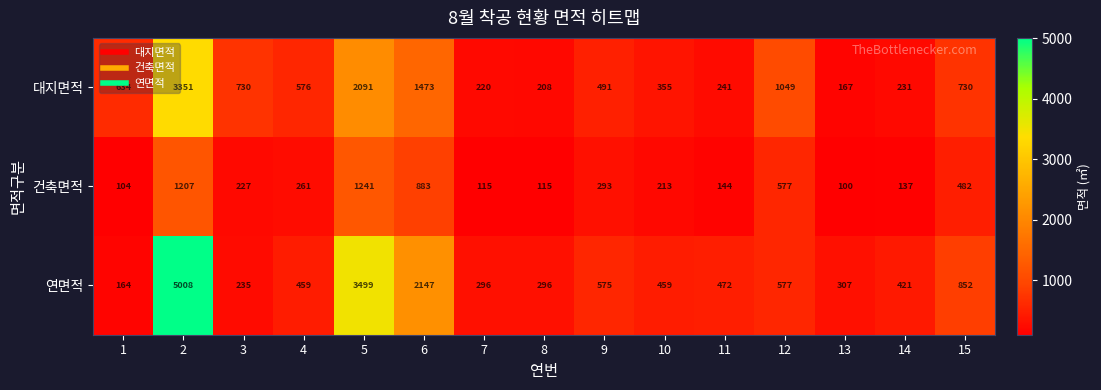

What is the spread (max minus min) of values at 10?

246